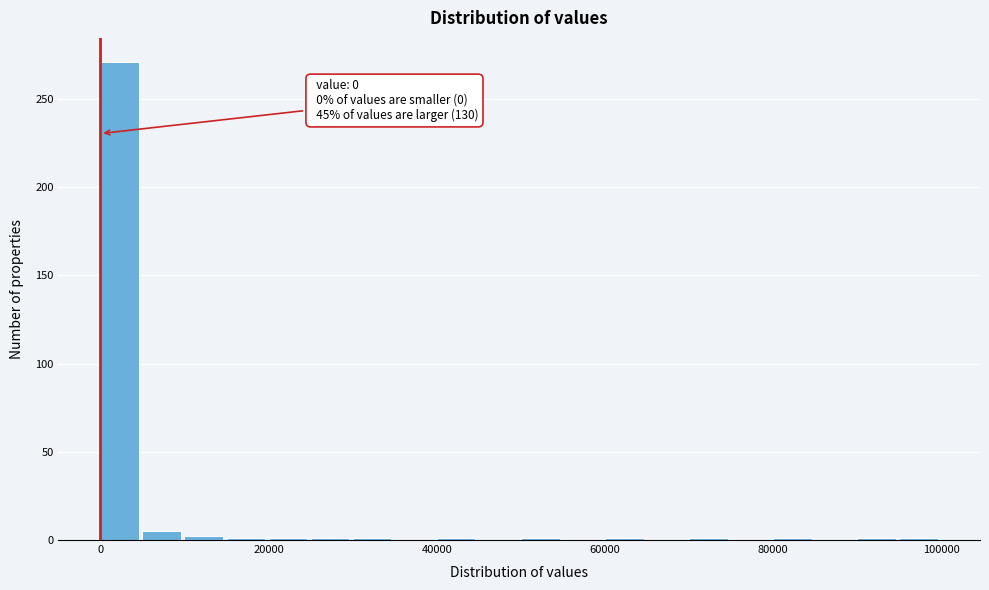

Around what value on the x-axis is the tallest bar? Give the approximate position of its centre, as read against the axis.

2000